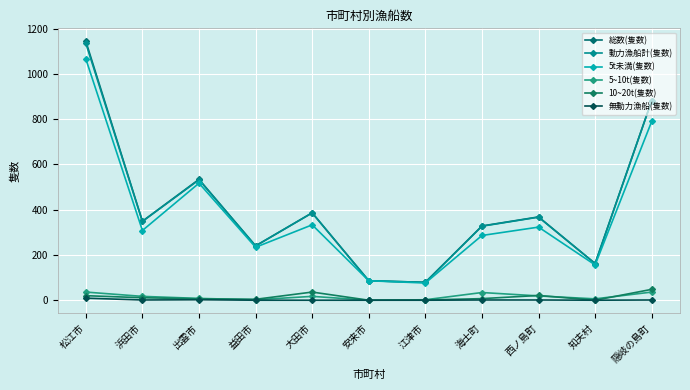

List the labels in order of 総数(隻数) value, smallest first.

江津市, 安来市, 知夫村, 益田市, 海士町, 浜田市, 西ノ島町, 大田市, 出雲市, 隠岐の島町, 松江市